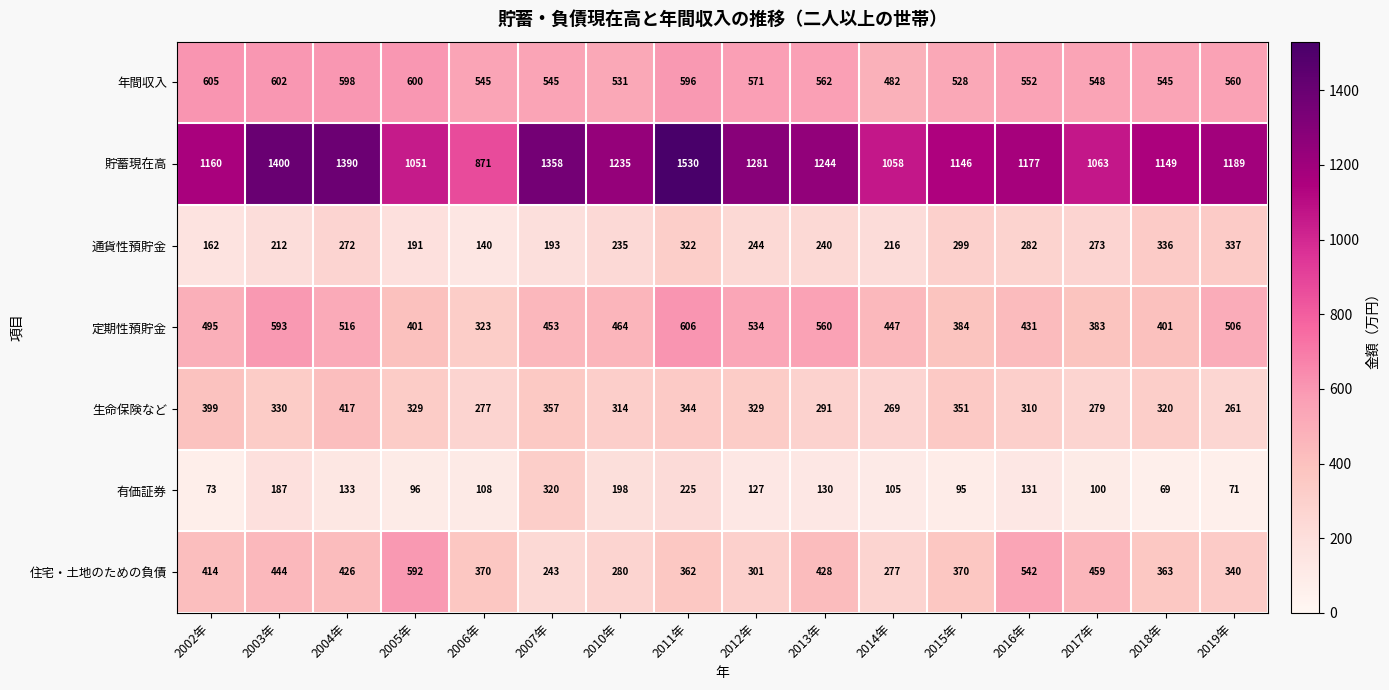

How many series are shown in this chart?

7